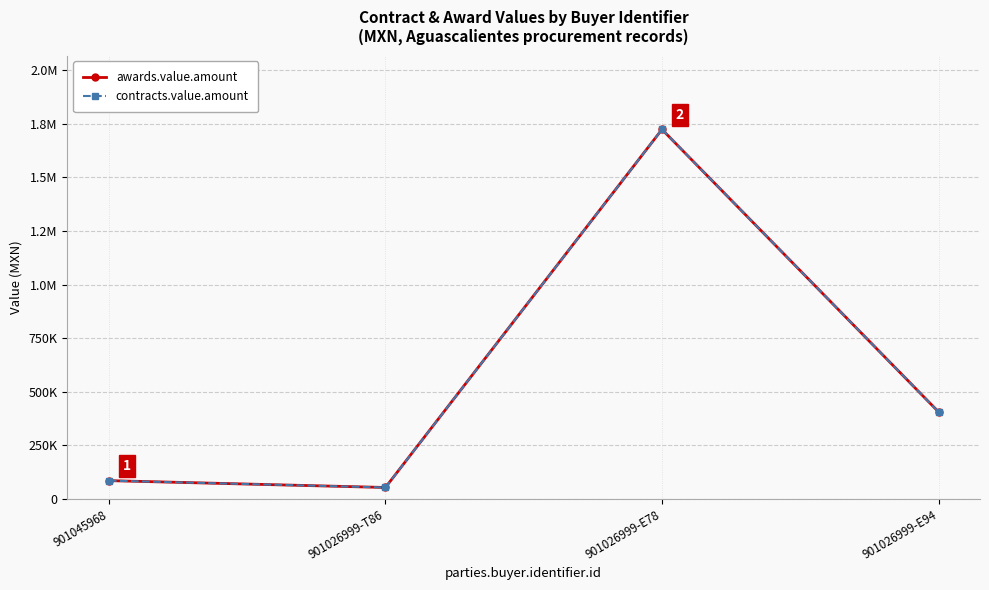

Does the chart have visible grid lines?

Yes